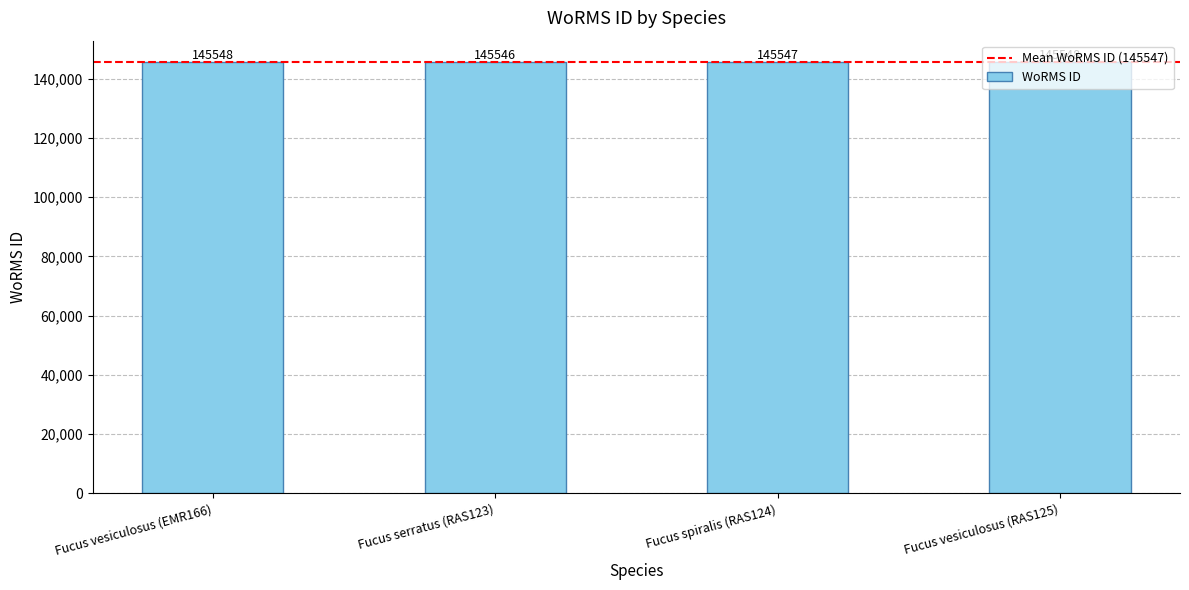

The chart shows a value of 201967 at Fucus vesiculosus (RAS125). True or false?

False